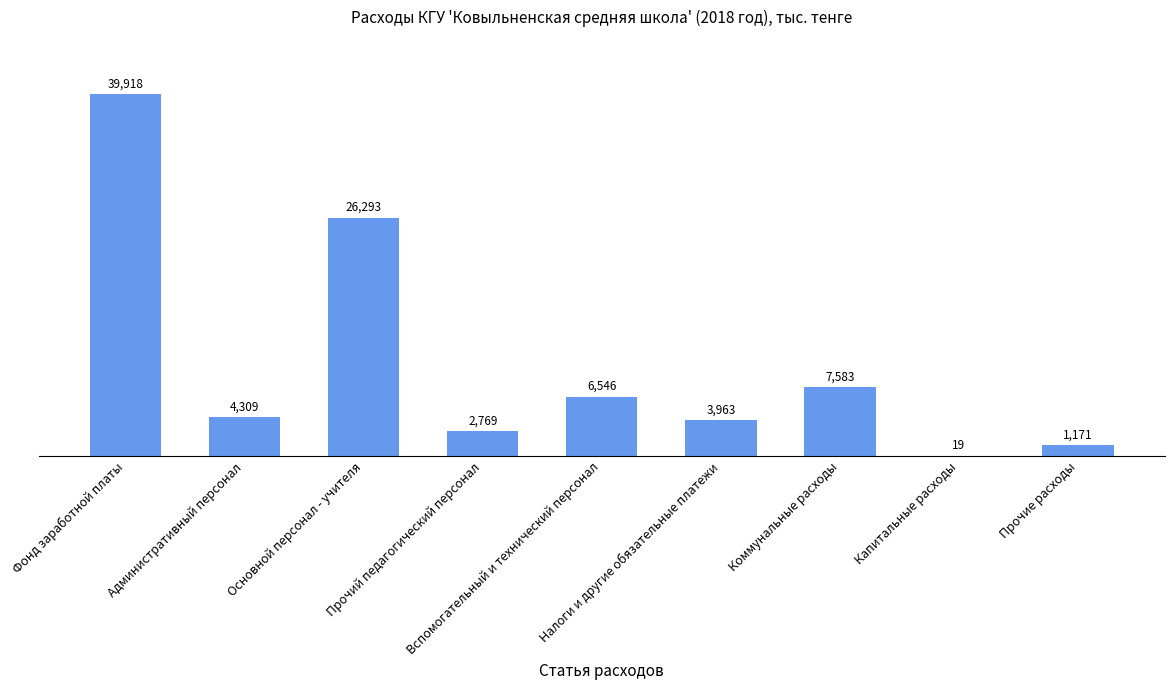

Where does the data first go above 4308?

Фонд заработной платы